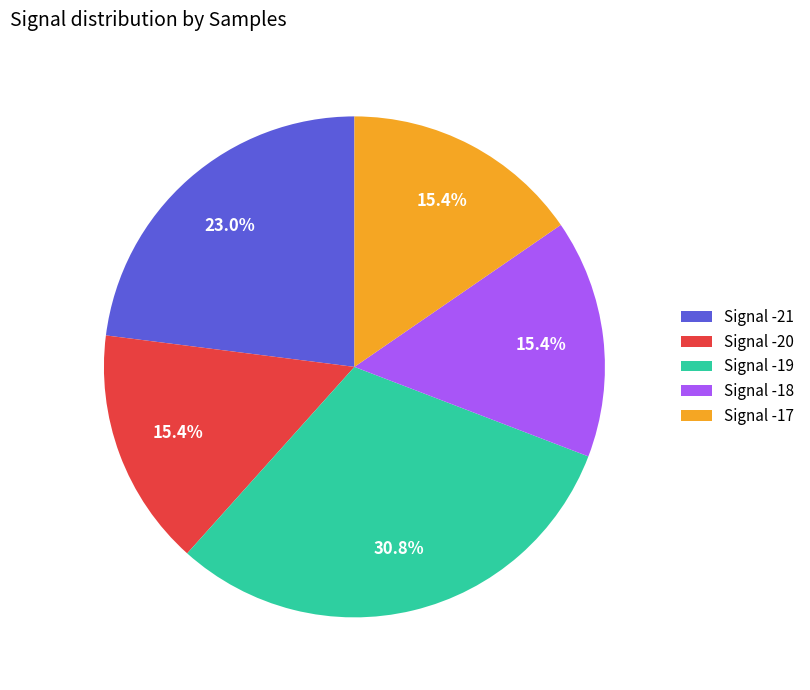

Approximately how many times larger is the value at Signal -19 compared to Signal -18?

2.0